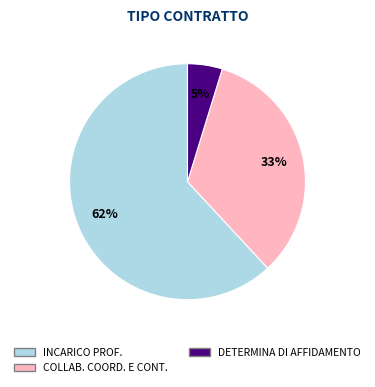

Which category has the smallest portion of the pie?

DETERMINA DI AFFIDAMENTO